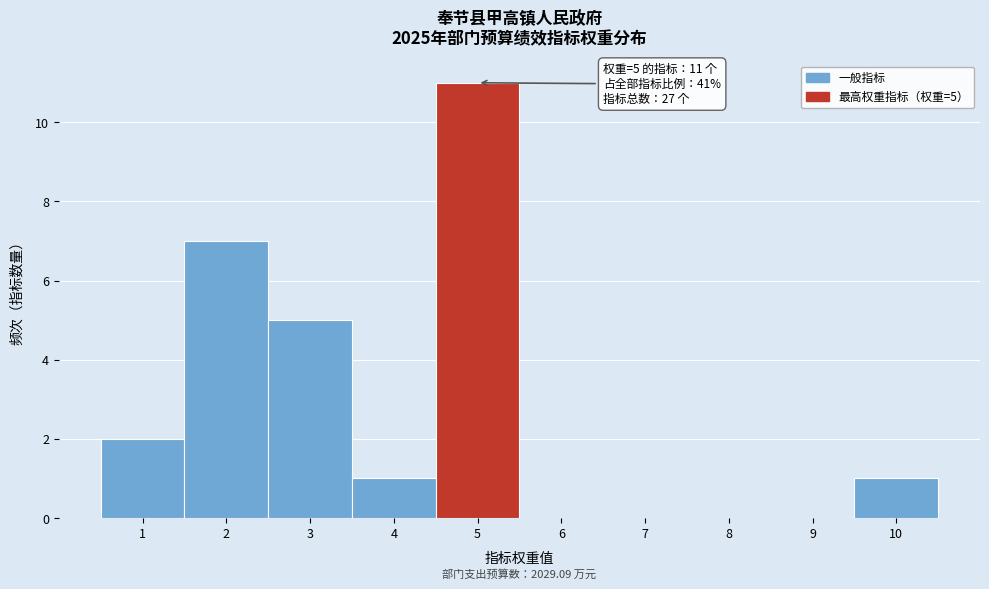

Over which range of the x-axis is the bar tallest?

4.5 to 5.5